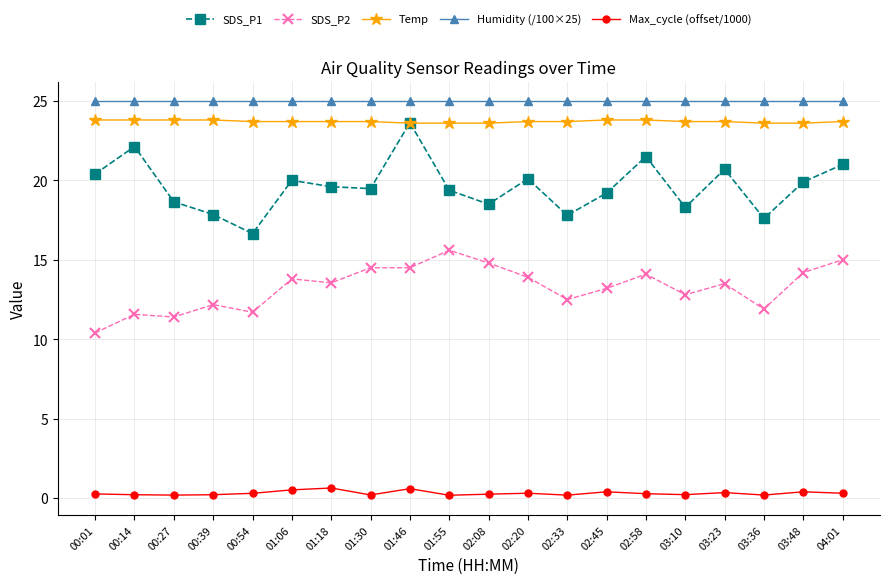

True or false: Max_cycle (offset/1000) and SDS_P2 cross at least once.

False